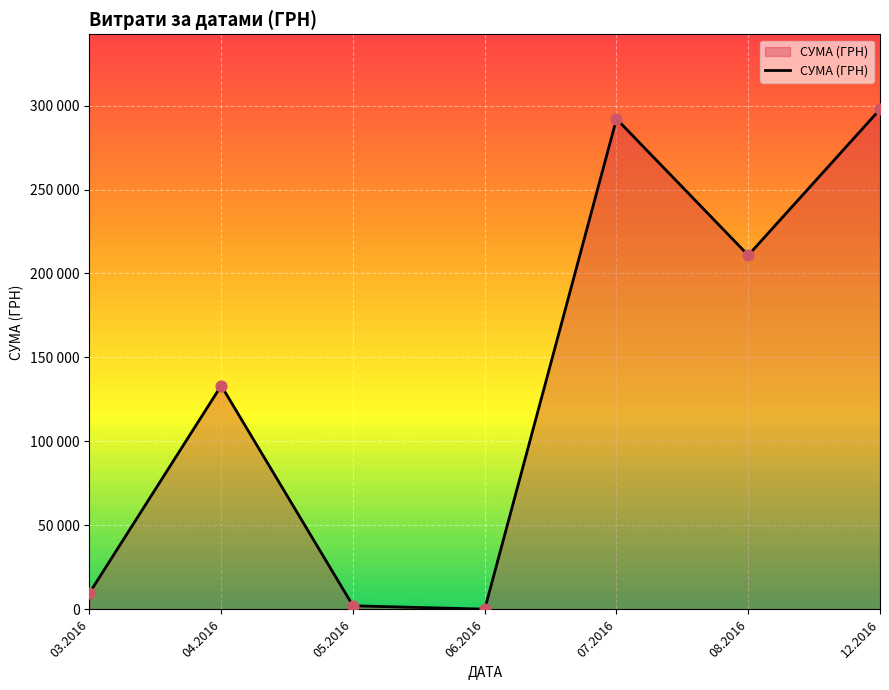

Between 07.2016 and 05.2016, which is larger?

07.2016